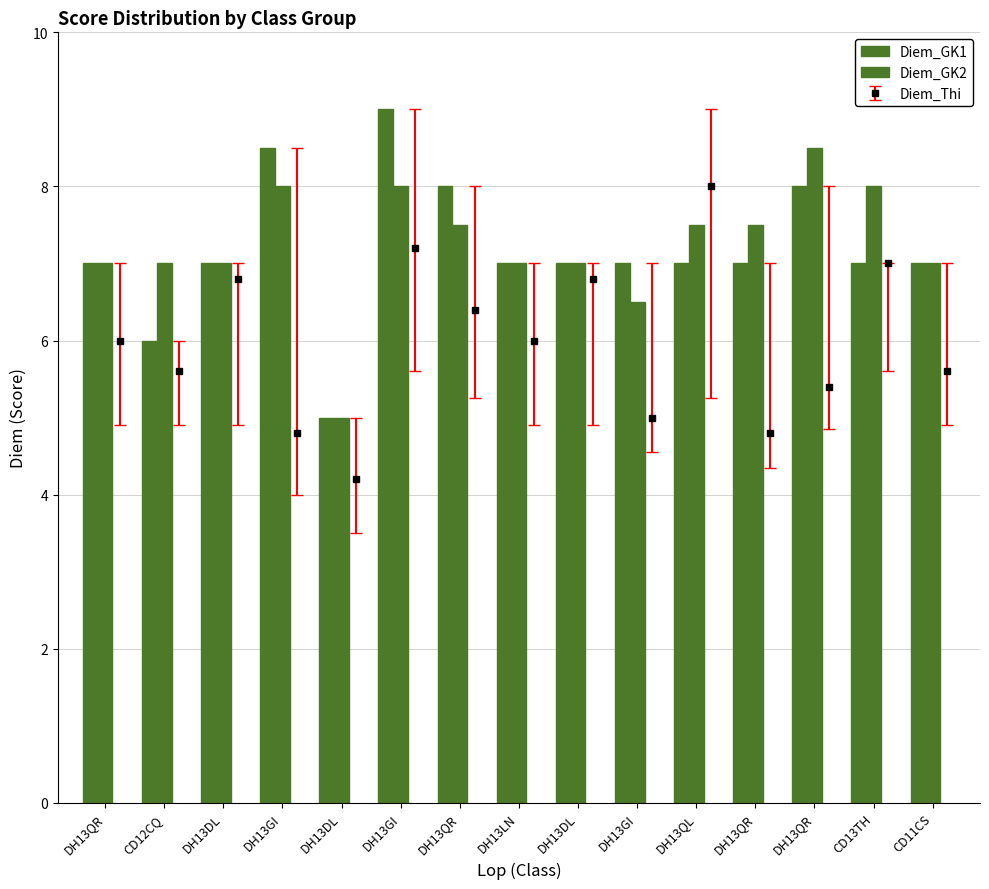

Rank the categories by Diem_GK1 value from highest to lowest.

DH13GI, DH13GI, DH13QR, DH13QR, DH13QR, DH13DL, DH13LN, DH13DL, DH13GI, DH13QL, DH13QR, CD13TH, CD11CS, CD12CQ, DH13DL